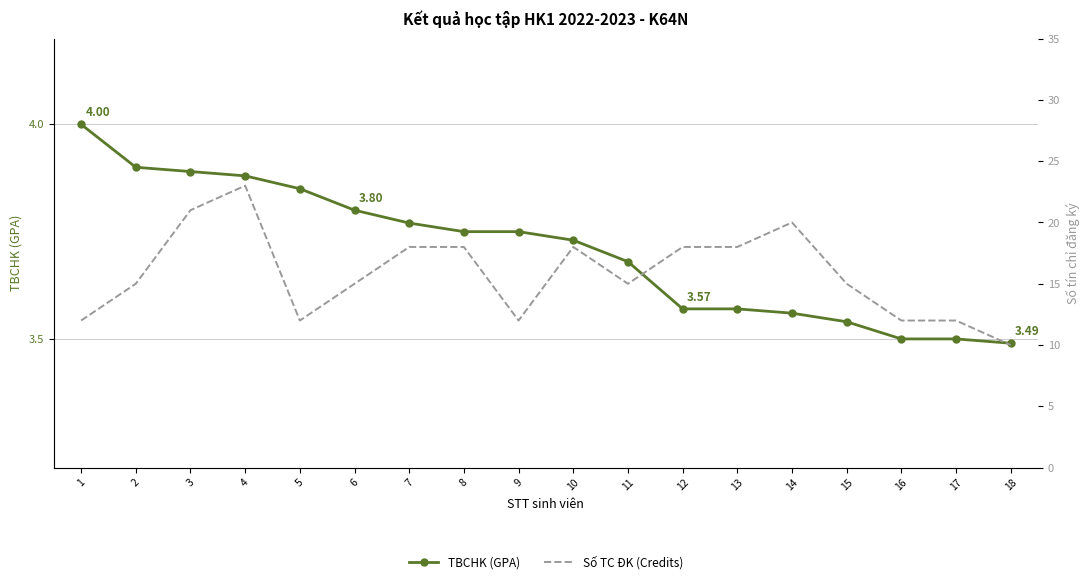

The TBCHK (GPA) series shows 3.8 at 7. True or false?

True